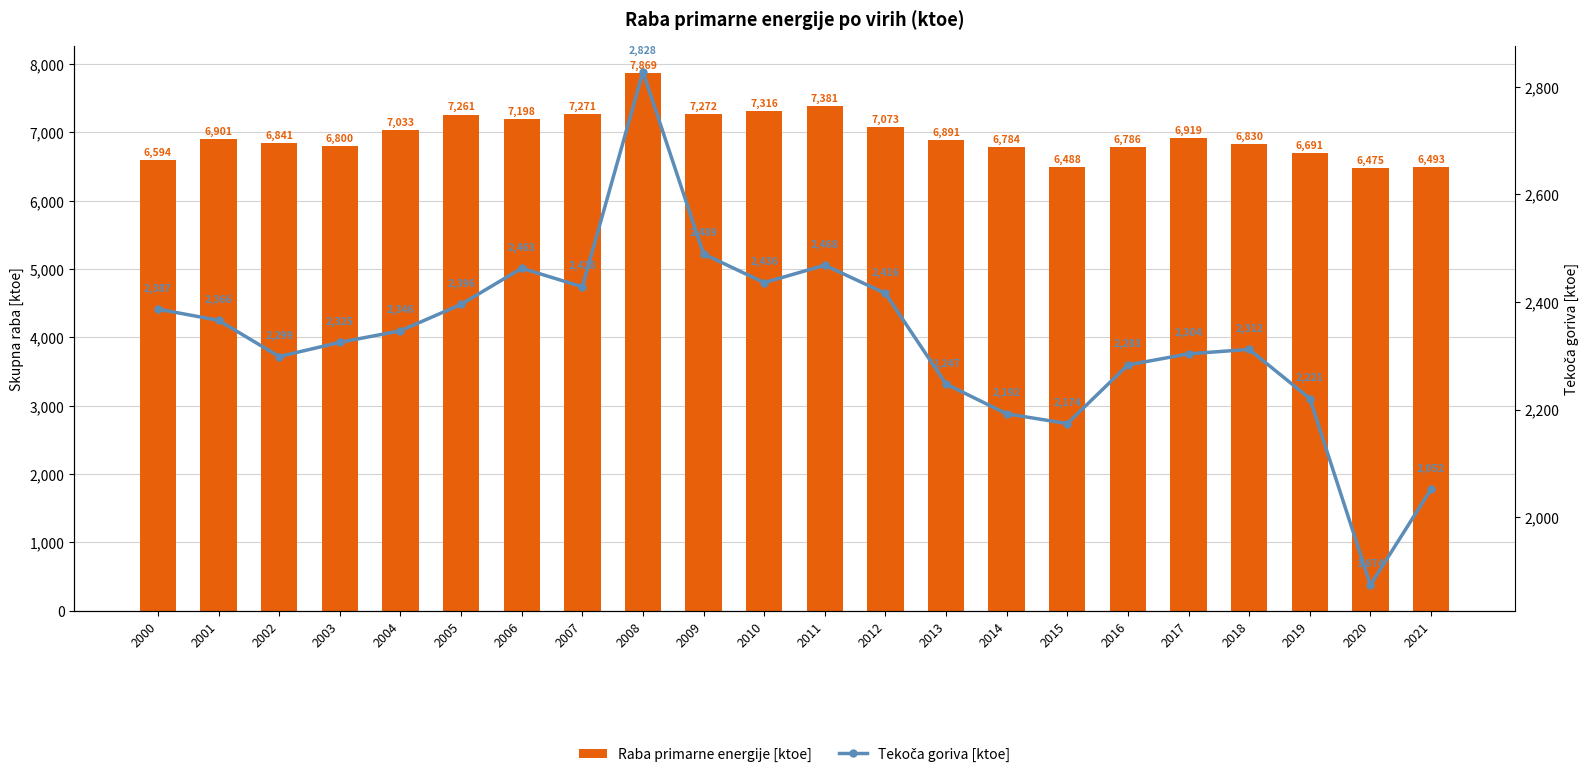

At which label is Raba primarne energije [ktoe] closest to 7171?

2006